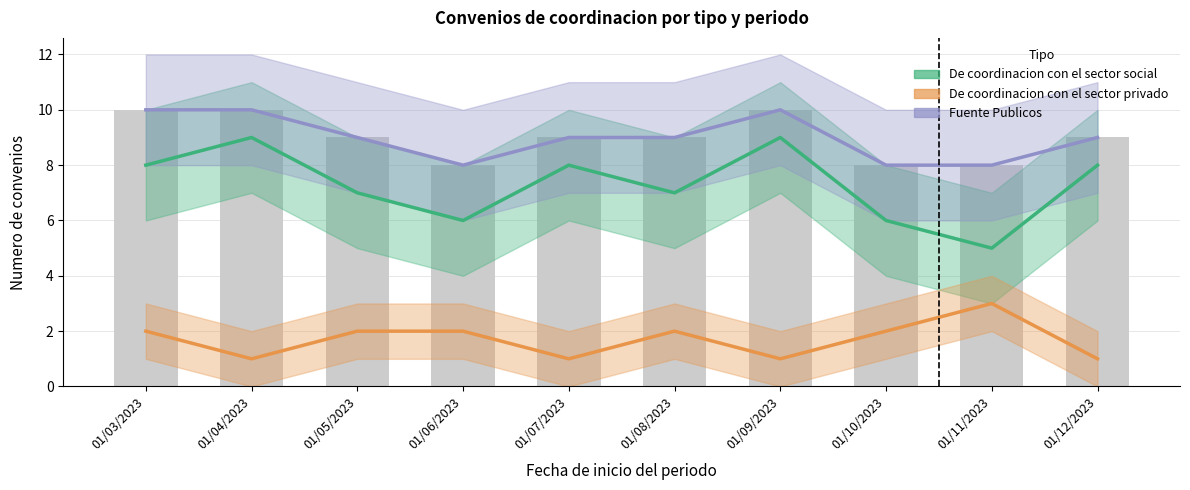

What is the label of the 5th bar from the left?

01/07/2023